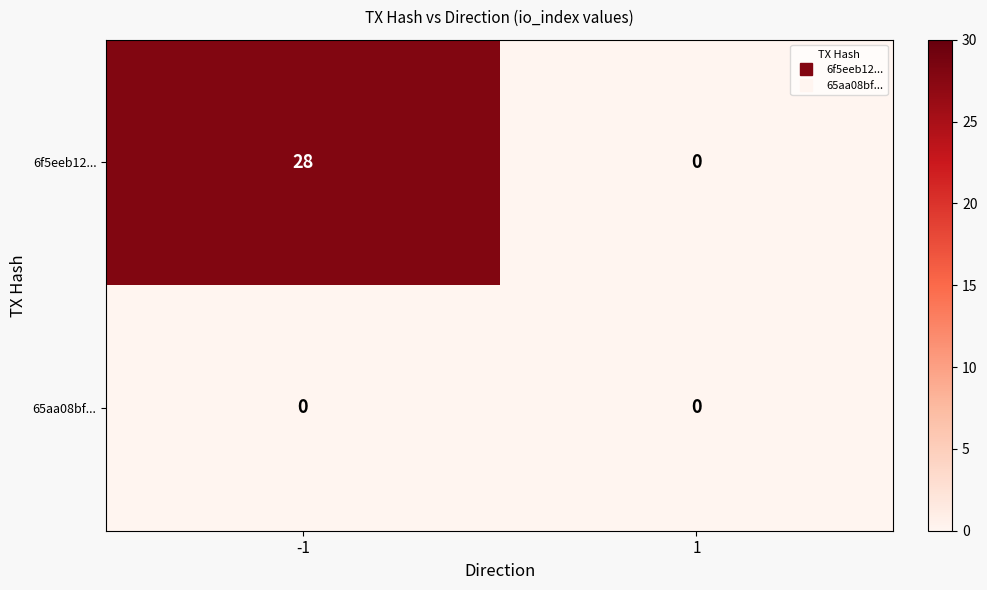

At which category is the sum across all series the highest?

-1